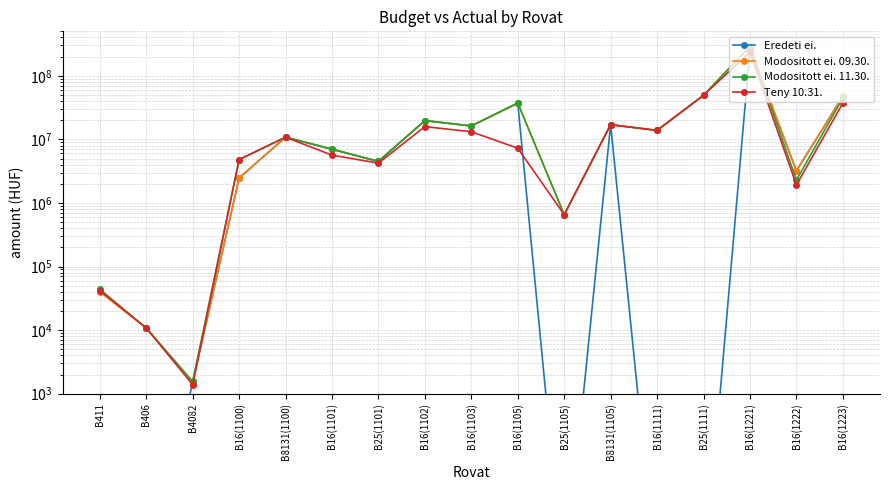

Reading left to right, list all the values displayed in this chart.

Eredeti ei.: B411=1	B406=1	B4082=1500	B16(1100)=2468000	B8131(1100)=10810958	B16(1101)=7005263	B25(1101)=4500000	B16(1102)=19746500	B16(1103)=16258950	B16(1105)=37214812	B25(1105)=1	B8131(1105)=17033910	B16(1111)=1	B25(1111)=1	B16(1221)=260269918	B16(1222)=3196558	B16(1223)=47502672
Modositott ei. 09.30.: B411=40000	B406=10800	B4082=1500	B16(1100)=2468000	B8131(1100)=10810958	B16(1101)=7005263	B25(1101)=4500000	B16(1102)=19746500	B16(1103)=16258950	B16(1105)=37214812	B25(1105)=654581	B8131(1105)=17033910	B16(1111)=13839752	B25(1111)=49375989	B16(1221)=289535306	B16(1222)=3196558	B16(1223)=47502672
Modositott ei. 11.30.: B411=43943	B406=10800	B4082=1557	B16(1100)=4814000	B8131(1100)=10810958	B16(1101)=7005263	B25(1101)=4500000	B16(1102)=19746500	B16(1103)=16258950	B16(1105)=37214812	B25(1105)=654581	B8131(1105)=17033910	B16(1111)=13839752	B25(1111)=49375989	B16(1221)=288207226	B16(1222)=2284576	B16(1223)=44781646
Teny 10.31.: B411=41943	B406=10800	B4082=1390	B16(1100)=4814000	B8131(1100)=10810958	B16(1101)=5650402	B25(1101)=4230770	B16(1102)=15886125	B16(1103)=13162837	B16(1105)=7259205	B25(1105)=654581	B8131(1105)=17033910	B16(1111)=13839752	B25(1111)=49375989	B16(1221)=235885991	B16(1222)=1917505	B16(1223)=37172478